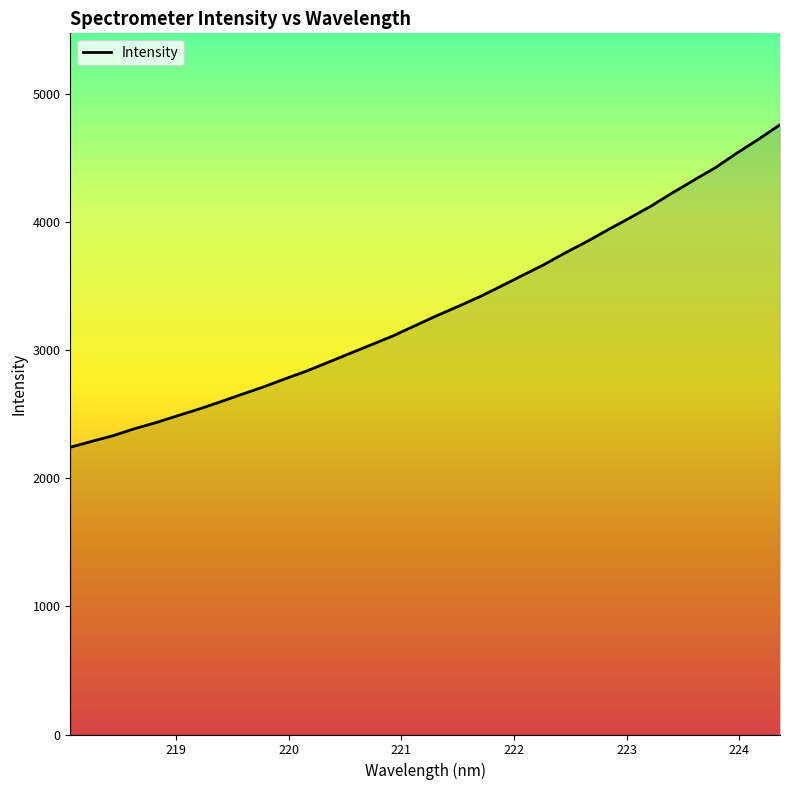

What is the smallest value displayed?

2242.9